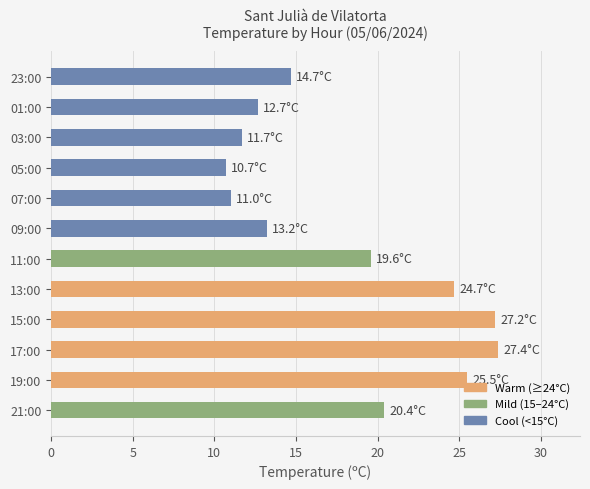

Count the number of categories in the chart.

12